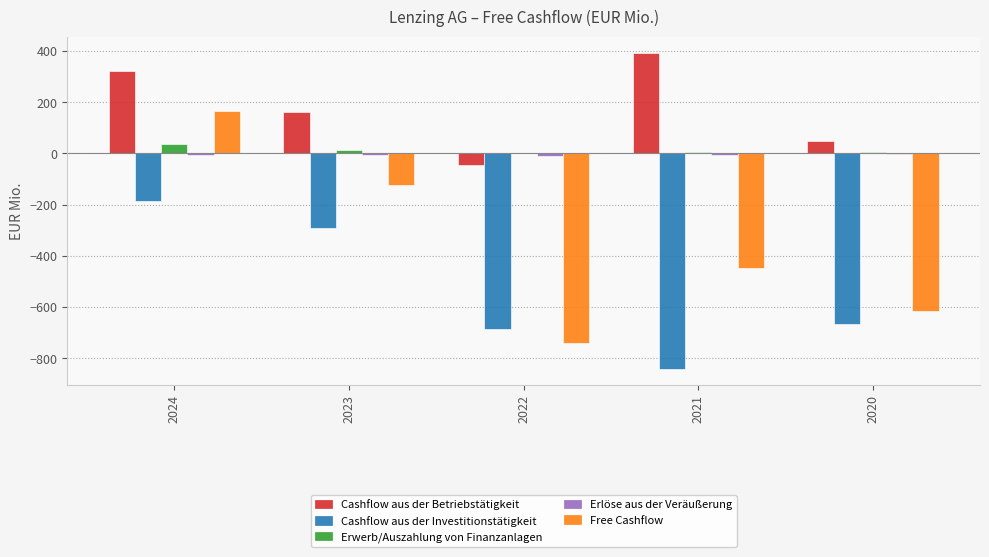

Which series changed the most between 2021 and 2020?

Cashflow aus der Betriebstätigkeit